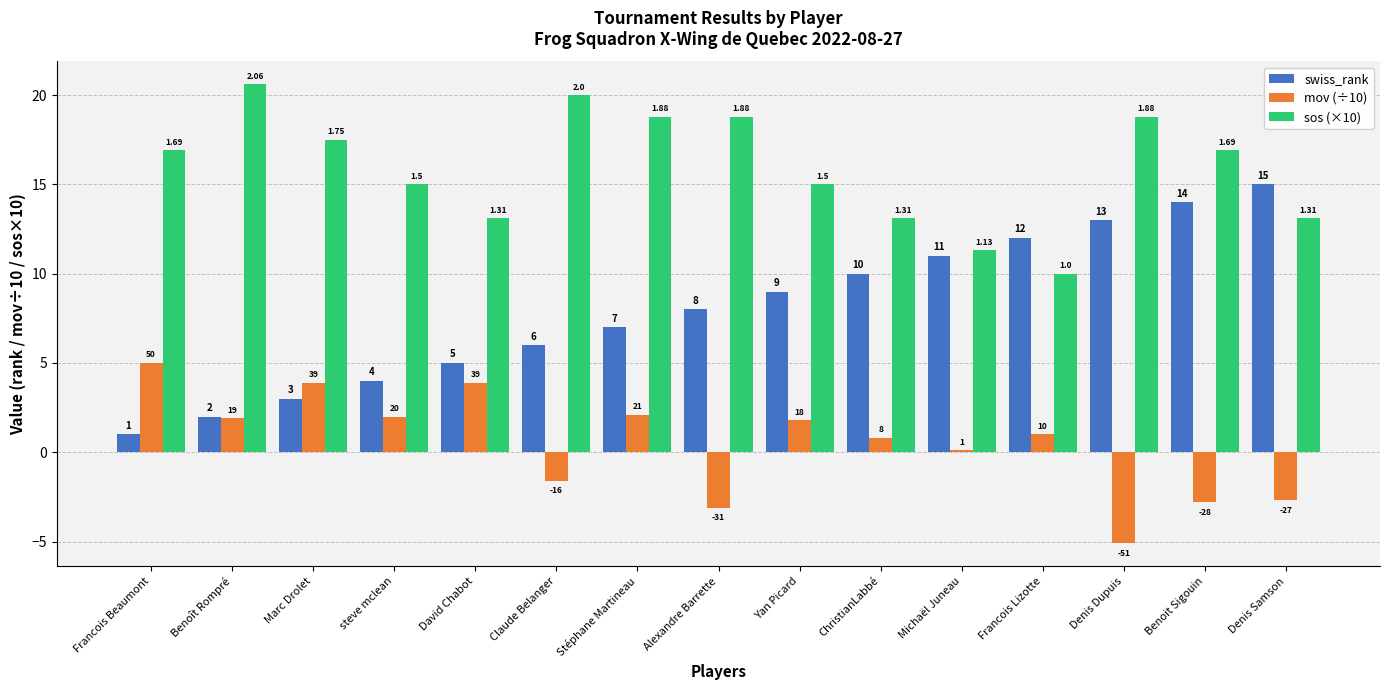

True or false: swiss_rank has a value of 13.0 at Denis Dupuis.

True